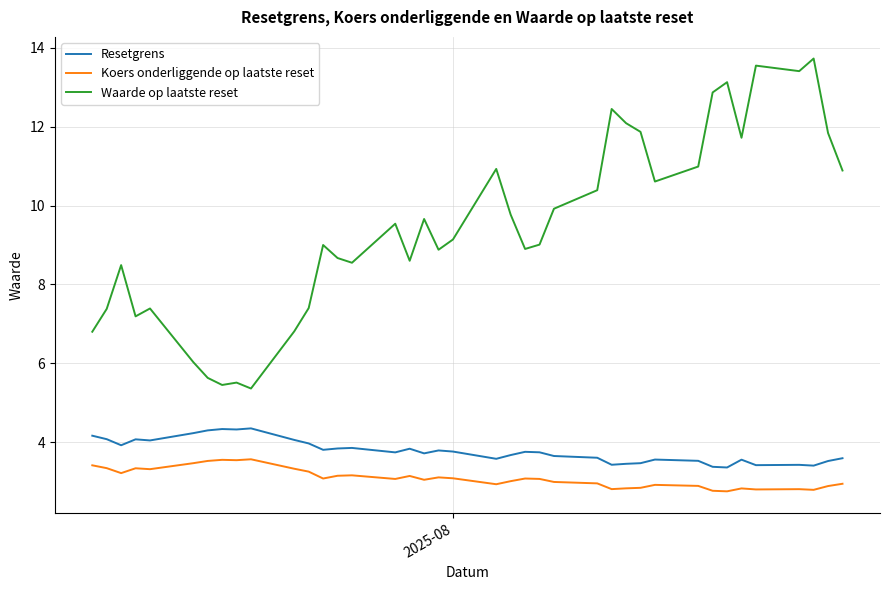

List the series in order of their peak value, lowest first.

Koers onderliggende op laatste reset, Resetgrens, Waarde op laatste reset